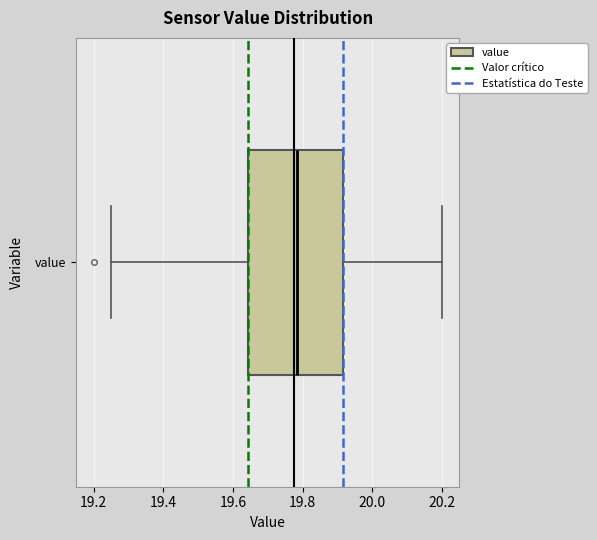

Transcribe this box plot: give where the median line is, the range the box spans, and where the two whiskers end, as read against the x-axis. The values are not printed on the chart, so give them approximately, as read against the axis.

median 19.78, box 19.64 to 19.92, whiskers 19.26 to 20.20